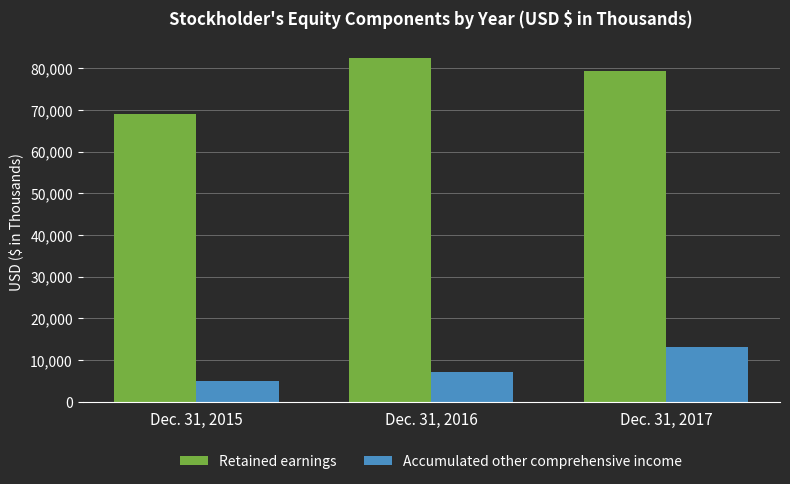

Reading right to left, what are all the values shown in this chart?

Retained earnings: Dec. 31, 2017=79455	Dec. 31, 2016=82428	Dec. 31, 2015=68988
Accumulated other comprehensive income: Dec. 31, 2017=13007	Dec. 31, 2016=7197	Dec. 31, 2015=5000